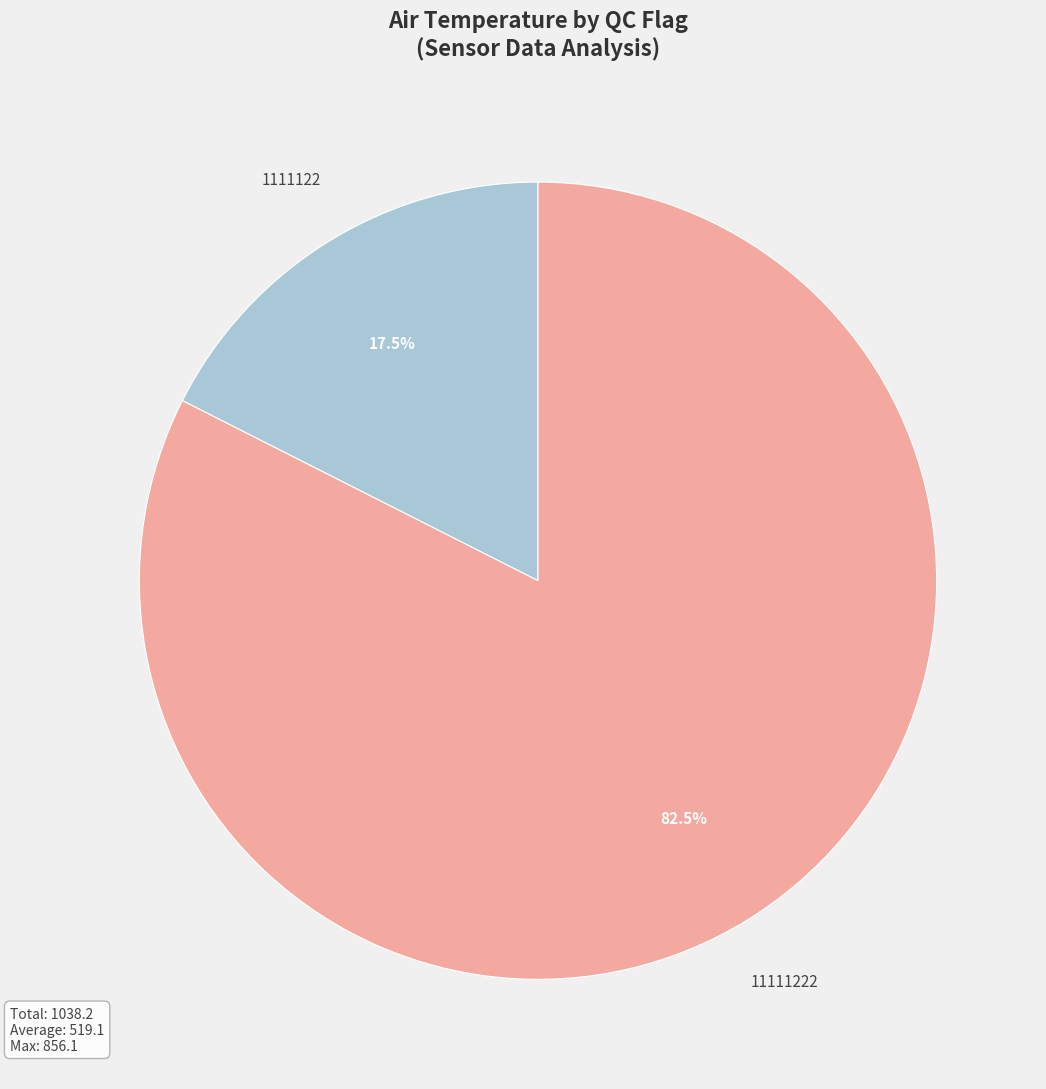

Rank the categories by value from lowest to highest.

1111122, 11111222